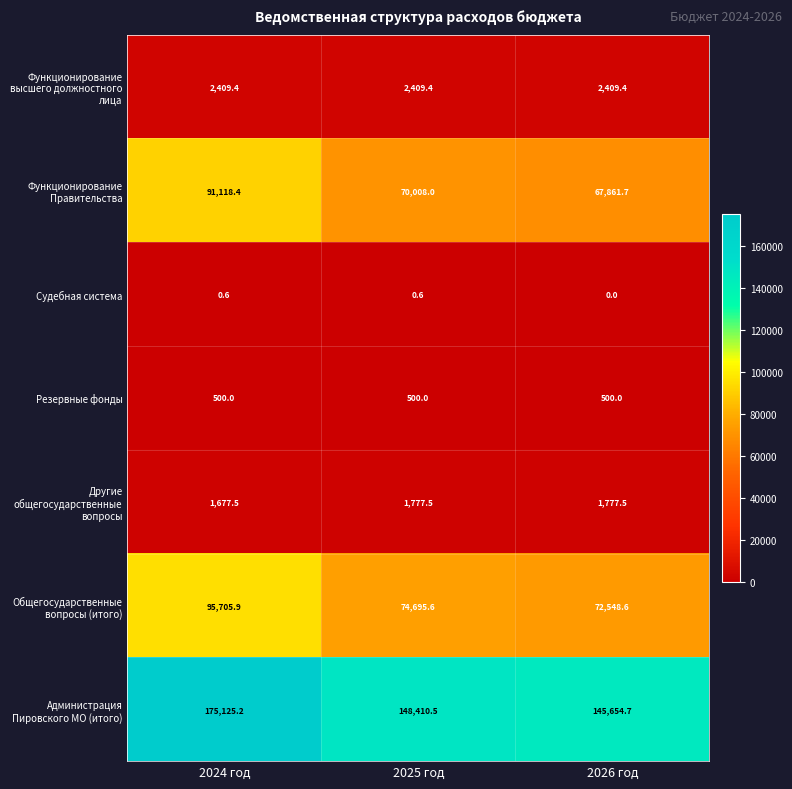

List the series in order of their peak value, highest first.

Администрация Пировского МО (итого), Общегосударственные вопросы (итого), Функционирование Правительства, Функционирование высшего должностного лица, Другие общегосударственные вопросы, Резервные фонды, Судебная система